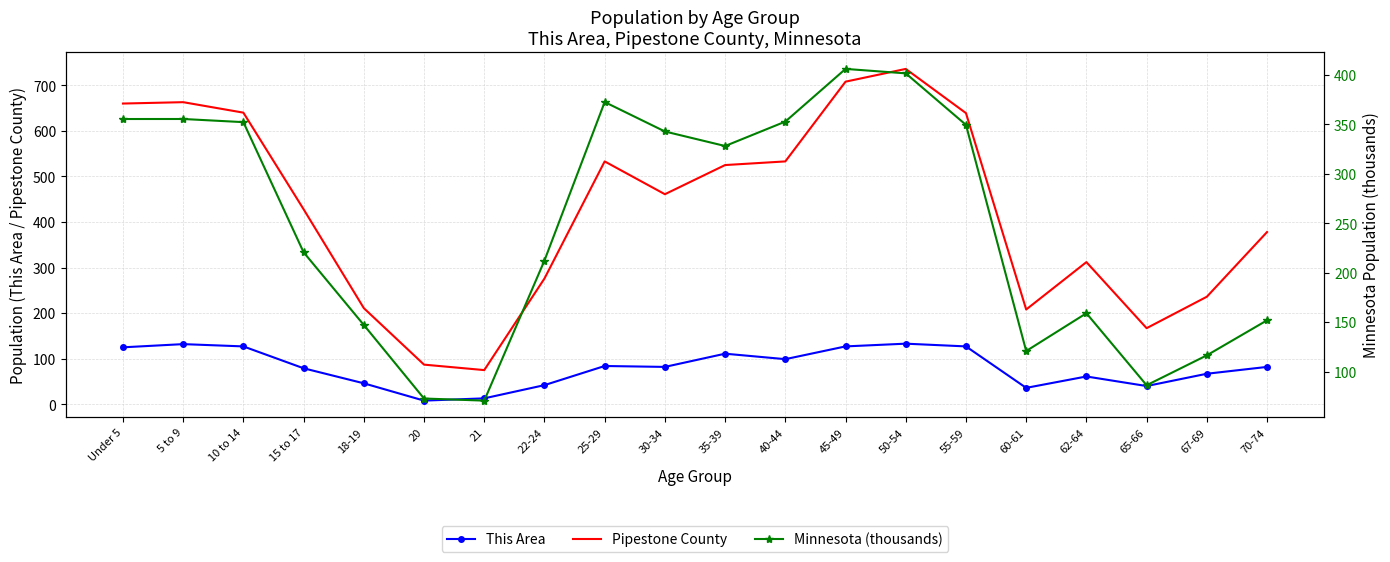

Reading left to right, what are all the values shown in this chart?

This Area: Under 5=125.0	5 to 9=132.0	10 to 14=127.0	15 to 17=79.0	18-19=46.0	20=8.0	21=13.0	22-24=42.0	25-29=84.0	30-34=82.0	35-39=111.0	40-44=99.0	45-49=127.0	50-54=133.0	55-59=127.0	60-61=36.0	62-64=61.0	65-66=40.0	67-69=67.0	70-74=82.0
Pipestone County: Under 5=660.0	5 to 9=663.0	10 to 14=640.0	15 to 17=428.0	18-19=211.0	20=87.0	21=75.0	22-24=276.0	25-29=533.0	30-34=461.0	35-39=525.0	40-44=533.0	45-49=708.0	50-54=736.0	55-59=639.0	60-61=208.0	62-64=312.0	65-66=167.0	67-69=236.0	70-74=378.0
Minnesota (thousands): Under 5=355.5	5 to 9=355.5	10 to 14=352.3	15 to 17=220.7	18-19=147.1	20=72.7	21=70.6	22-24=212.3	25-29=372.7	30-34=342.9	35-39=328.2	40-44=352.9	45-49=406.2	50-54=401.7	55-59=349.6	60-61=120.8	62-64=159.0	65-66=86.2	67-69=116.4	70-74=151.9